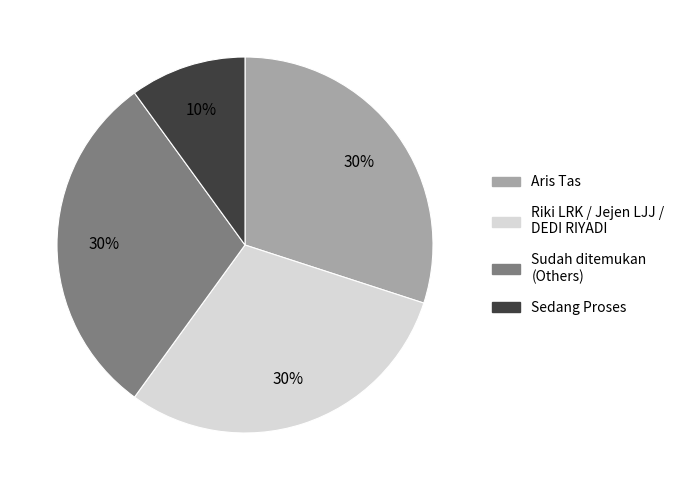

Approximately how many times larger is the value at Sedang Proses compared to Aris Tas?

0.3